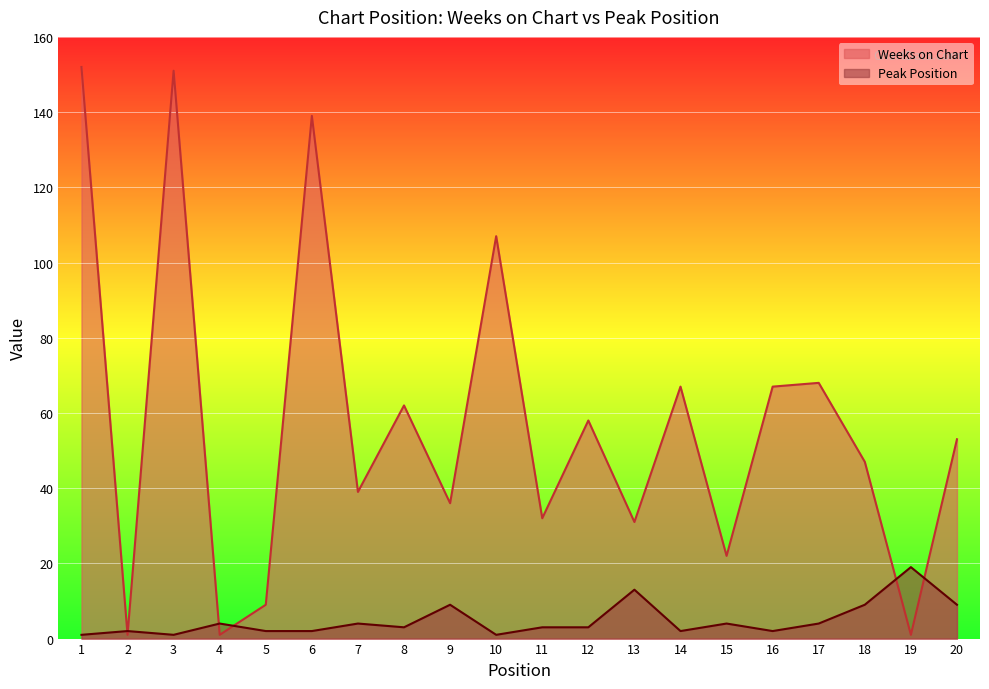

Where is the first local minimum for Peak Position?

3